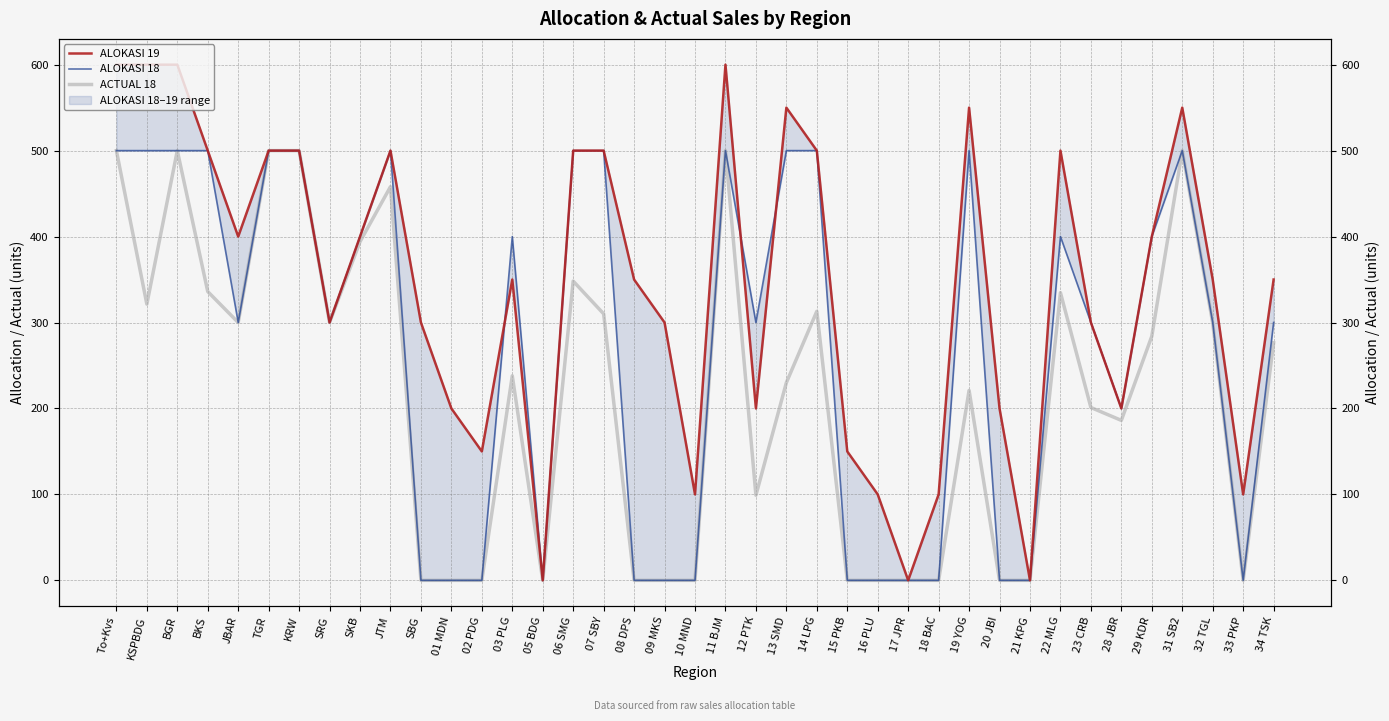

Where is ALOKASI 19 nearest to the value 300?

SRG